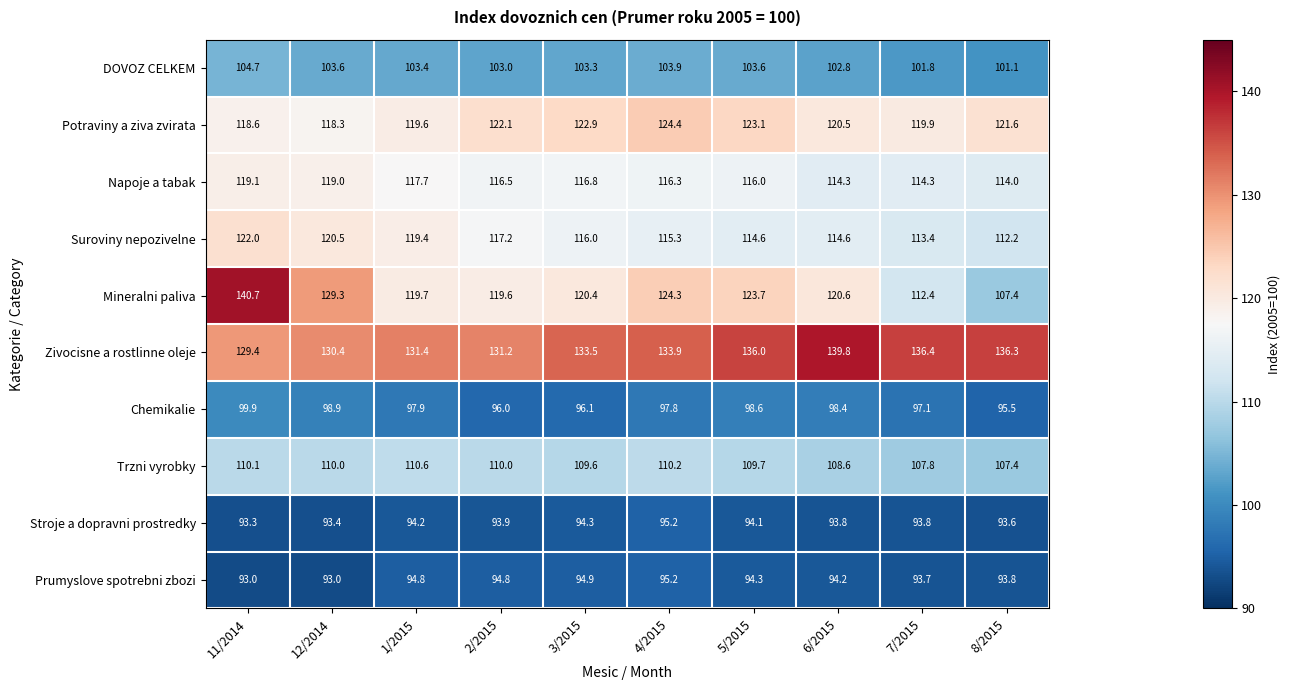

What is the difference between the DOVOZ CELKEM values at 12/2014 and 11/2014?

1.1